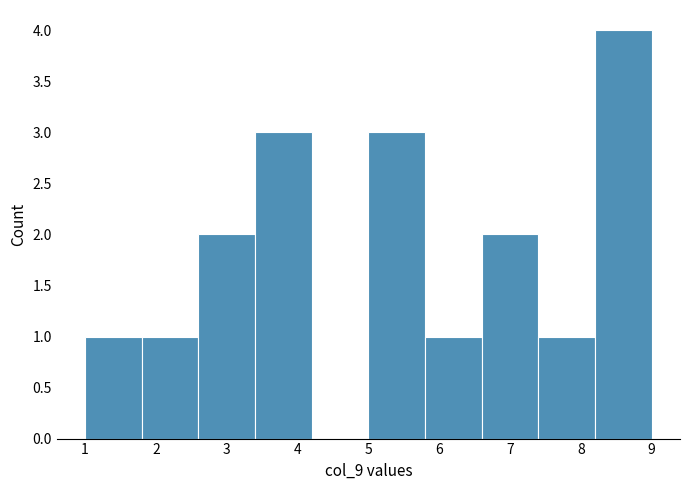

Reading left to right, list every bar in this chart as the range it spans on the x-axis followed by its height. The values are not printed on the chart, so give them approximately, as read against the axis.

1.0 to 1.8: 1
1.8 to 2.6: 1
2.6 to 3.4: 2
3.4 to 4.2: 3
4.2 to 5.0: 0
5.0 to 5.8: 3
5.8 to 6.6: 1
6.6 to 7.4: 2
7.4 to 8.2: 1
8.2 to 9.0: 4